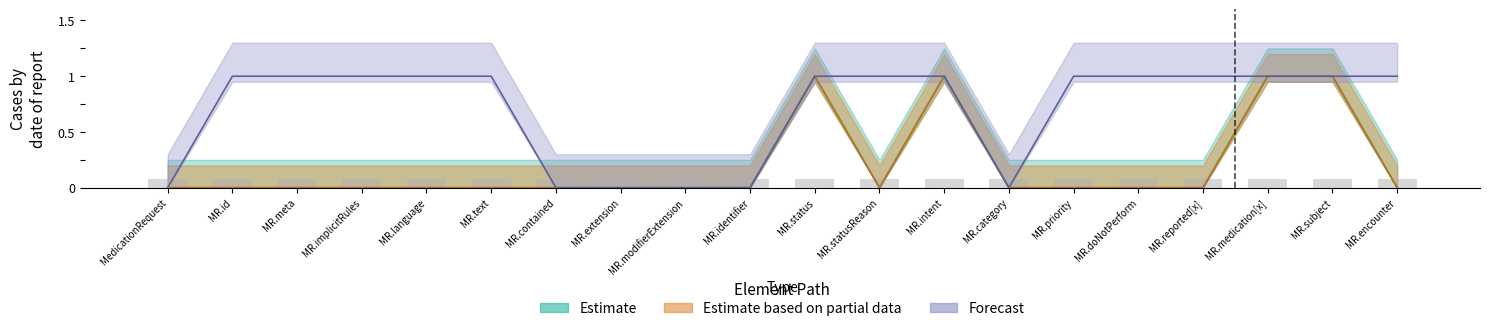

What is the difference between the maximum and minimum values in the Estimate (Min) series?

1